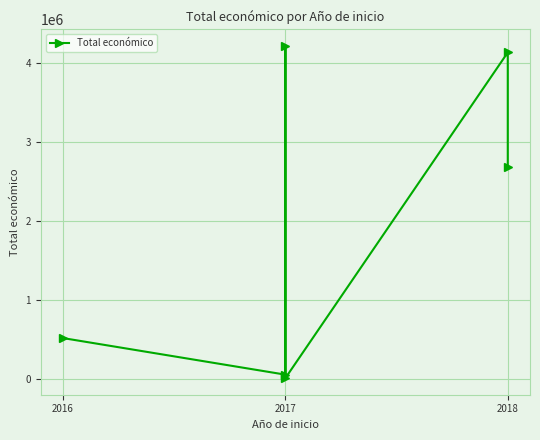

What is the smallest value displayed?

5000